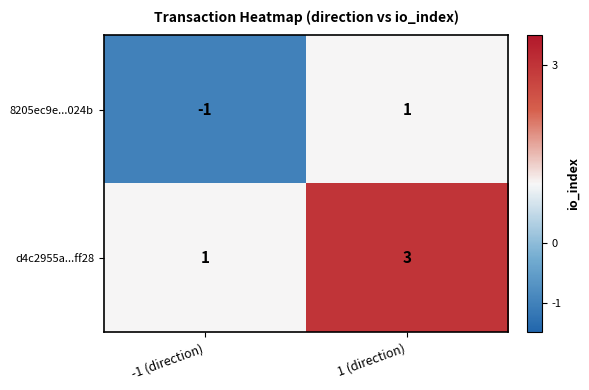

At which label is d4c2955a...ff28 closest to 2?

-1 (direction)